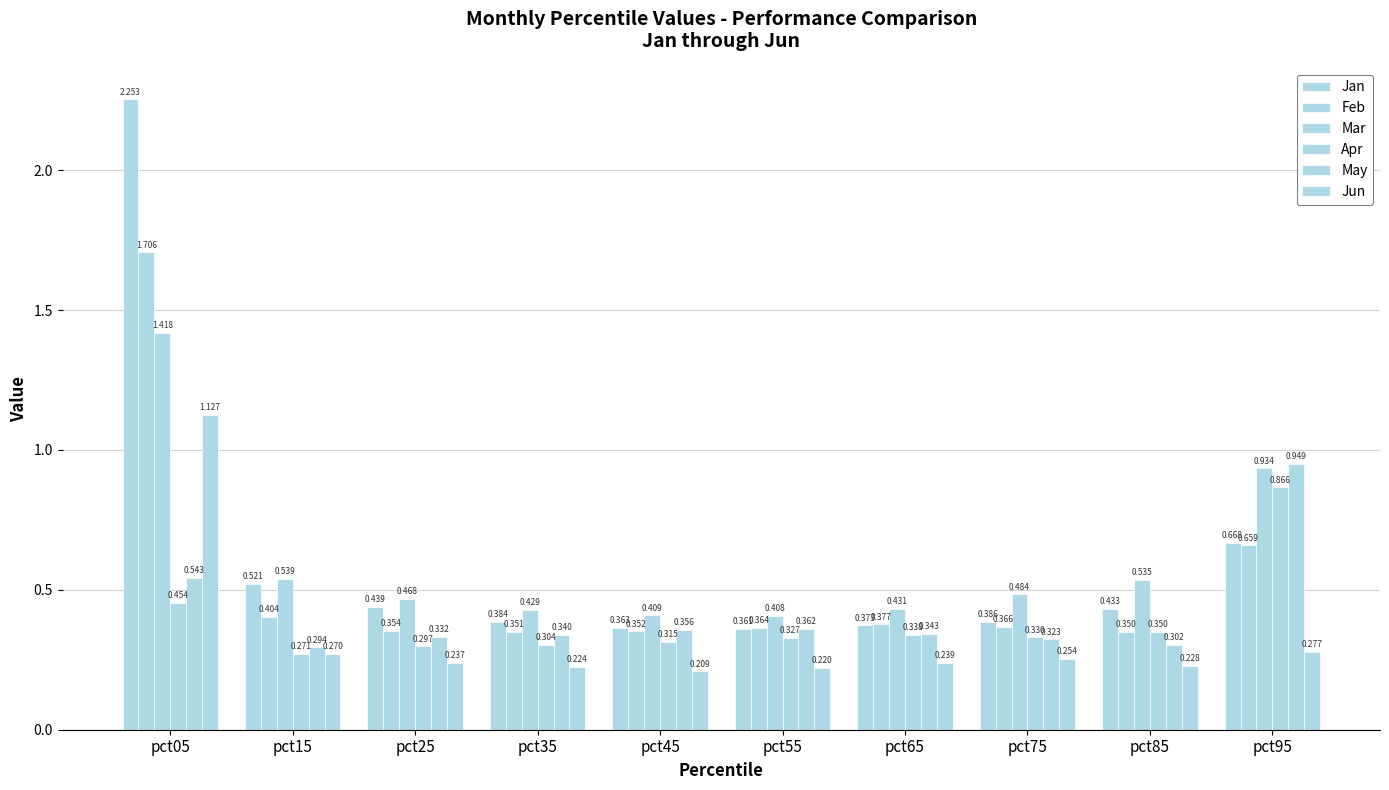

What is the spread (max minus min) of values at pct55?

0.2